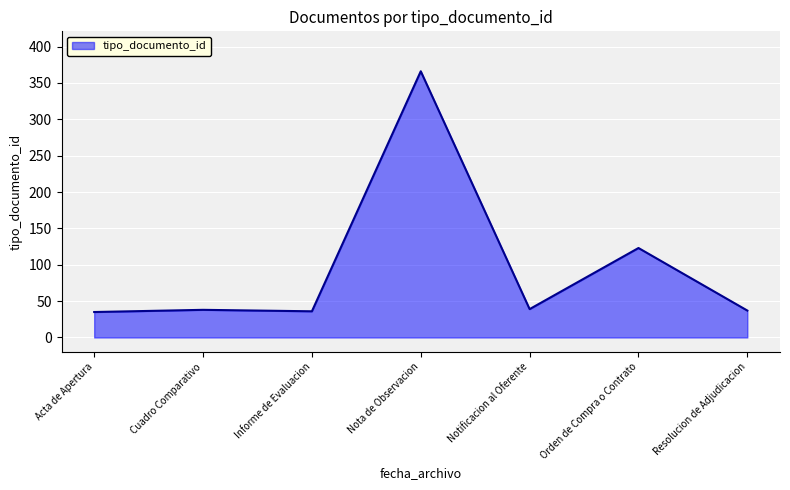

Which category has the highest value across all series?

Nota de Observacion